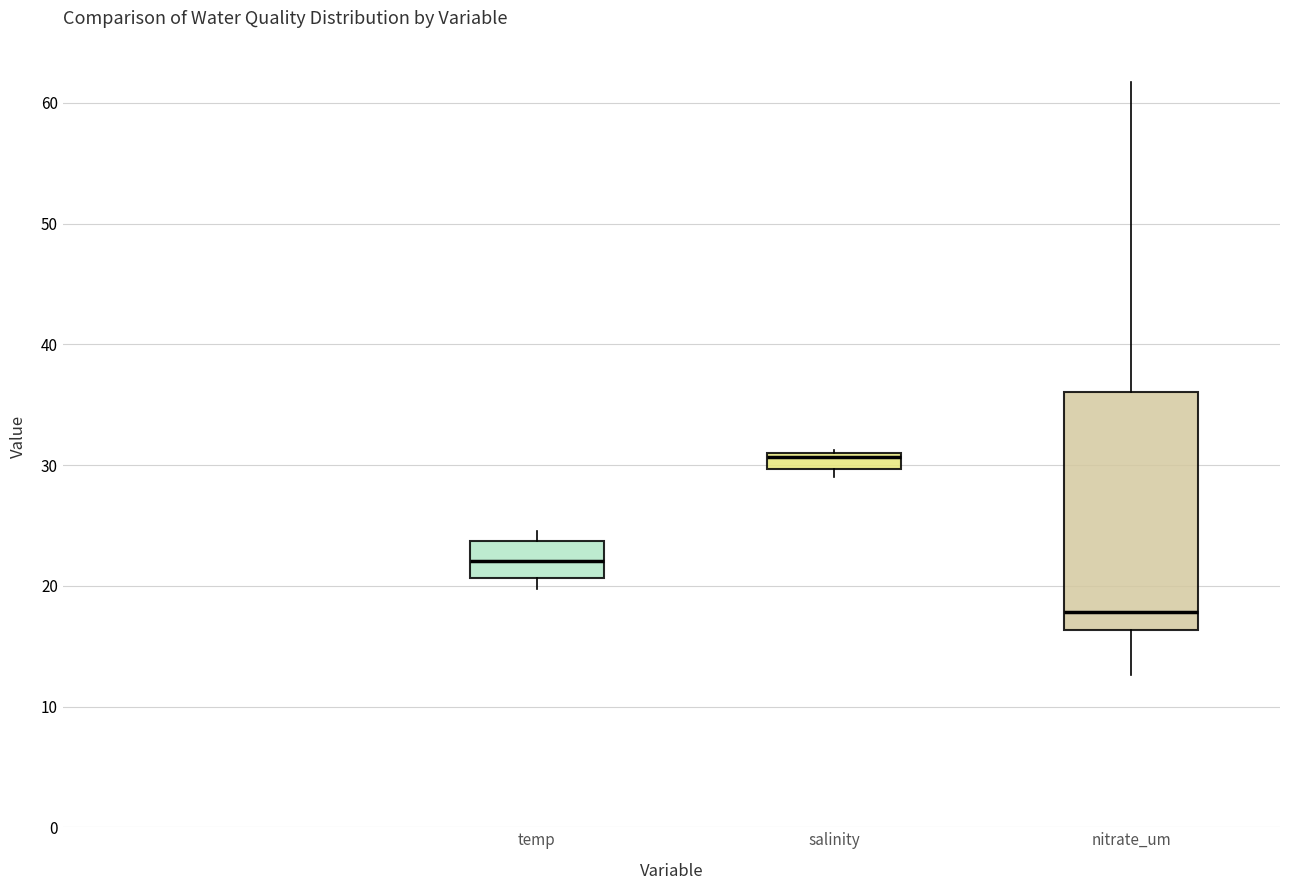

Where is the lower edge of the box for temp on the y-axis? The values are not printed on the chart, so give them approximately, as read against the axis.

21